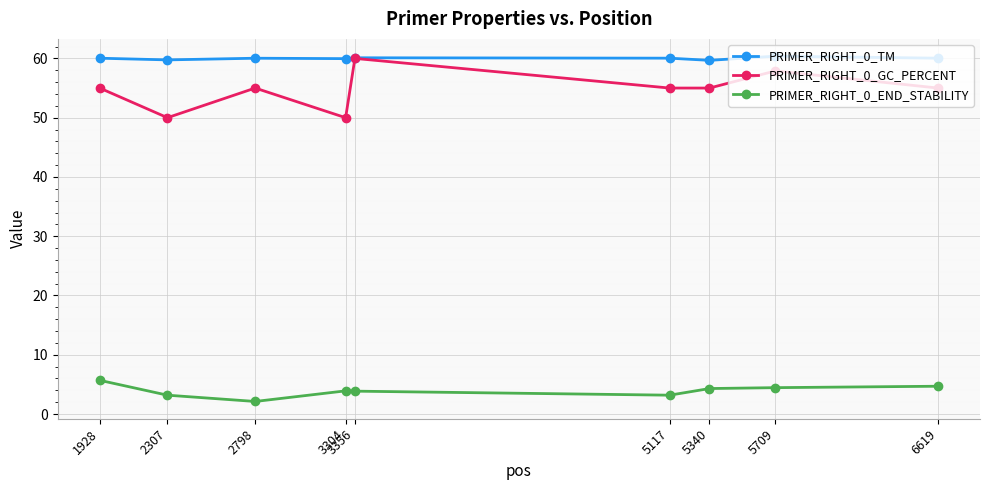

Where is the first local minimum for PRIMER_RIGHT_0_GC_PERCENT?

2307